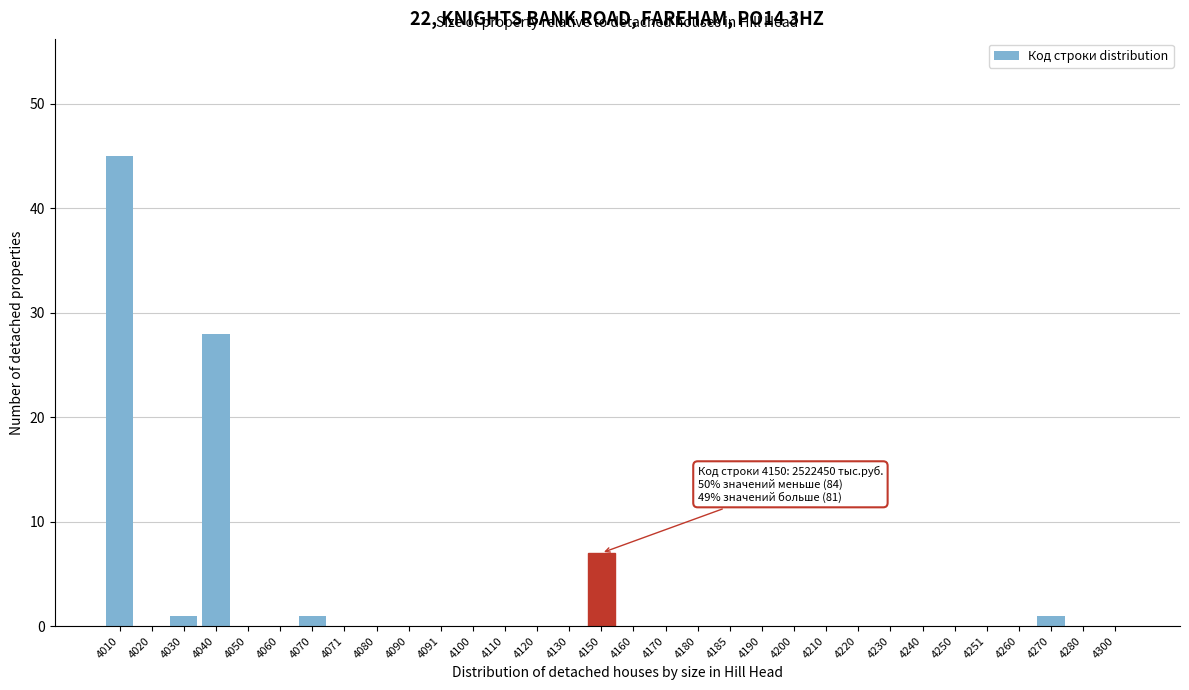

What is the greatest value displayed?

45